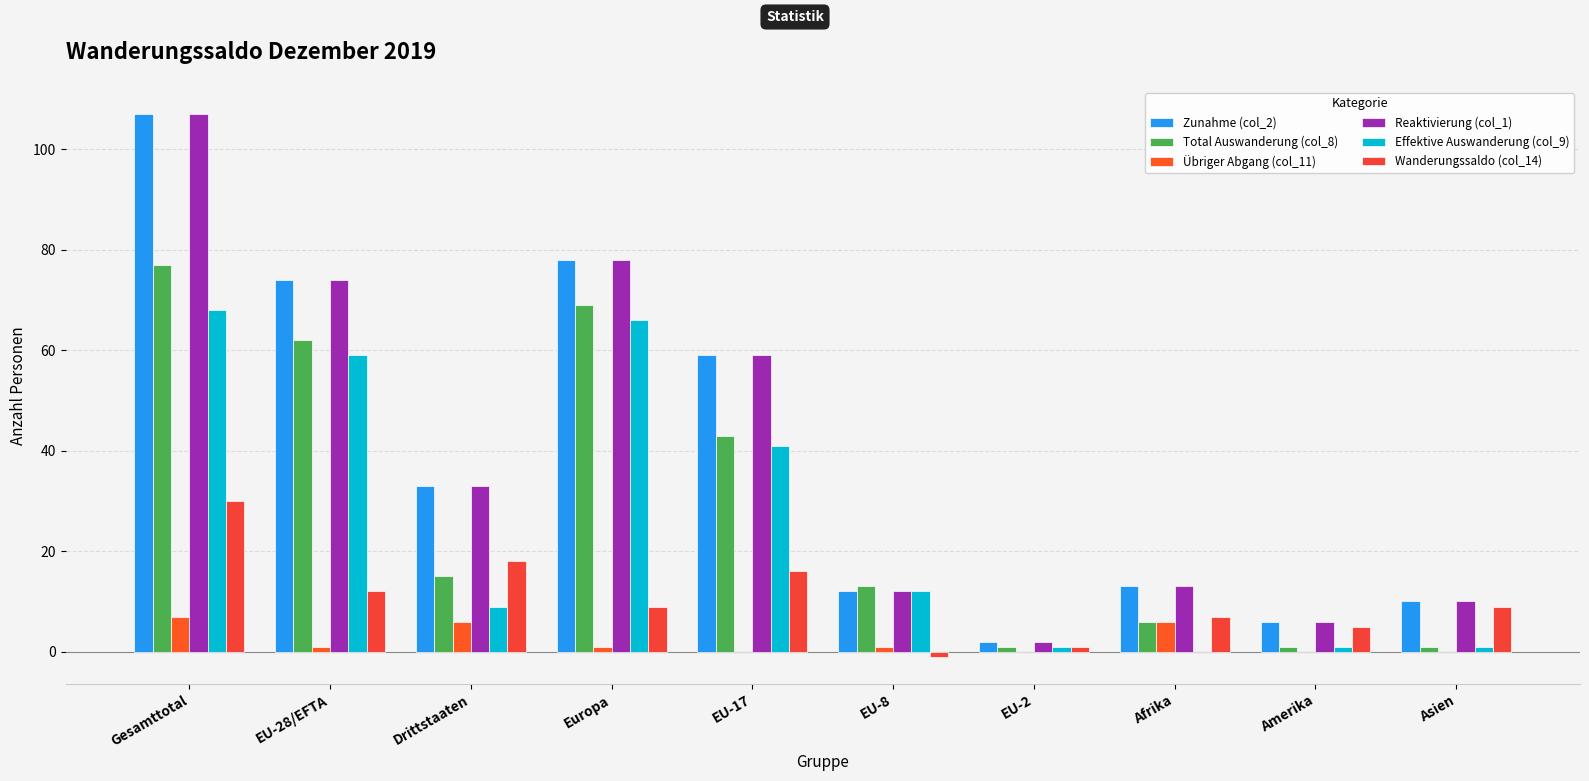

Reading left to right, what are all the values shown in this chart?

Zunahme (col_2): 107	74	33	78	59	12	2	13	6	10
Total Auswanderung (col_8): 77	62	15	69	43	13	1	6	1	1
Übriger Abgang (col_11): 7	1	6	1	0	1	0	6	0	0
Reaktivierung (col_1): 107	74	33	78	59	12	2	13	6	10
Effektive Auswanderung (col_9): 68	59	9	66	41	12	1	0	1	1
Wanderungssaldo (col_14): 30	12	18	9	16	-1	1	7	5	9